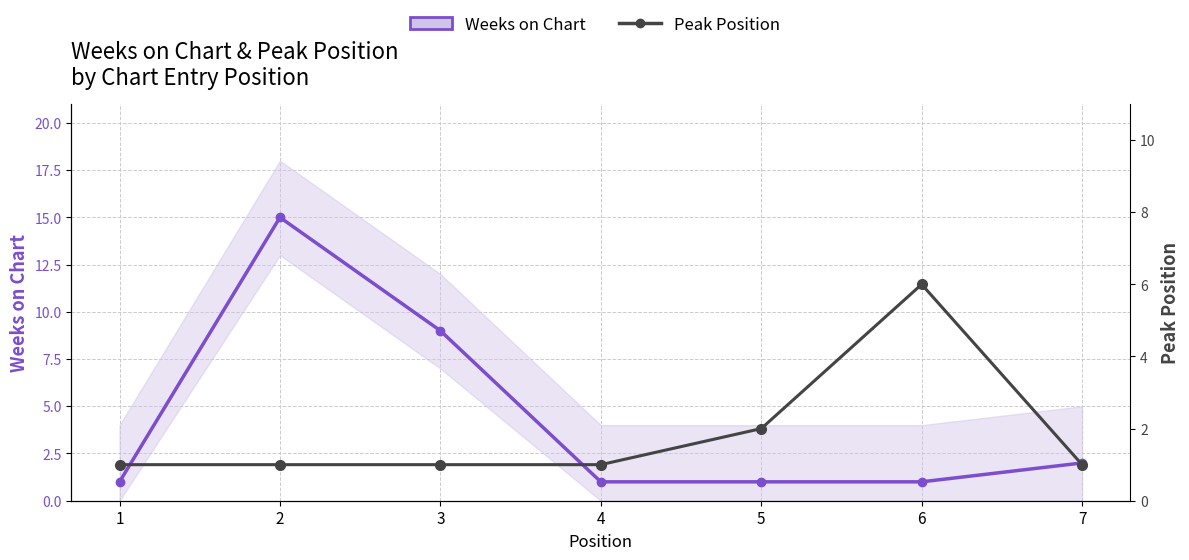

What is the sum of the Peak Position values at 1 and 4?

2